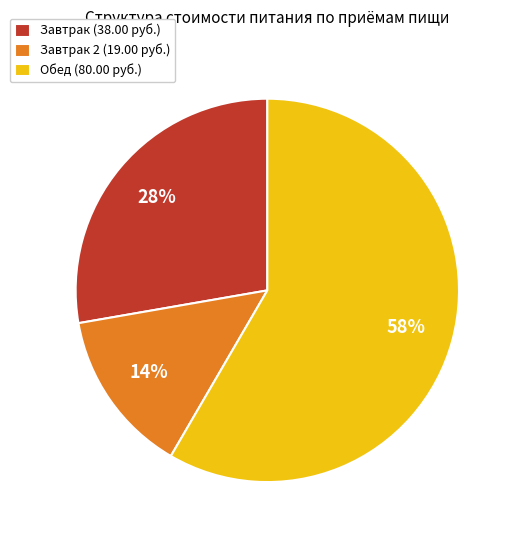

Is there a majority slice in this chart?

Yes